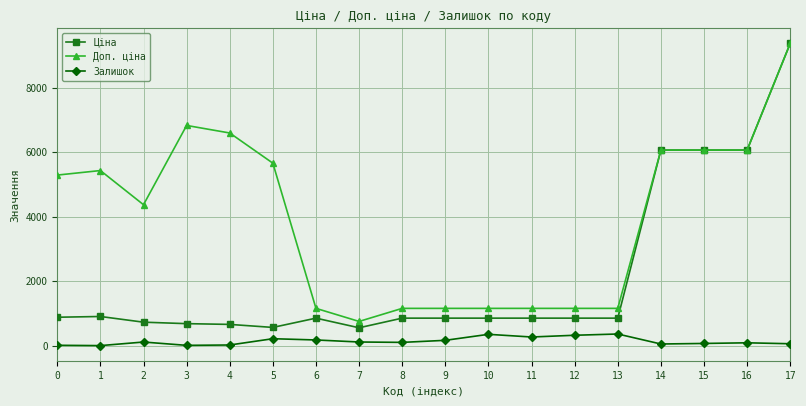

What is the sum of the Доп. ціна values at 3 and 5?

12494.0